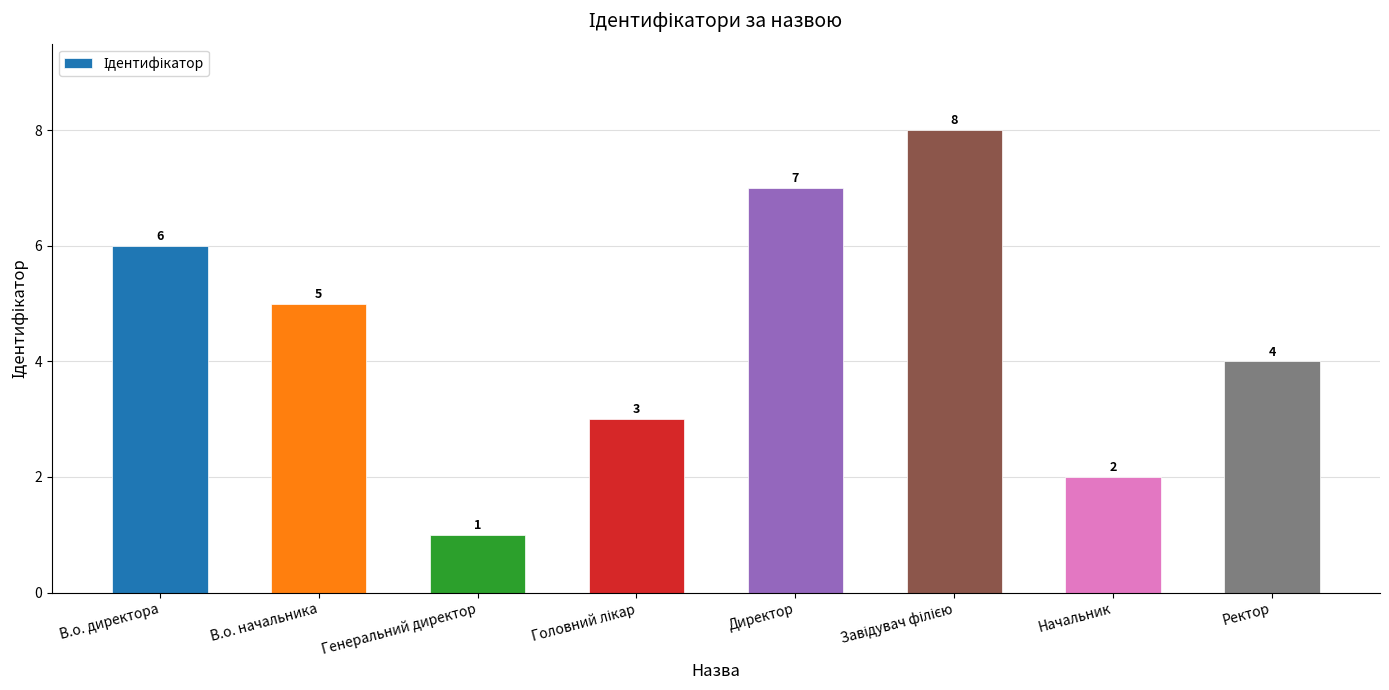

What is the value of the 6th bar from the left?

8